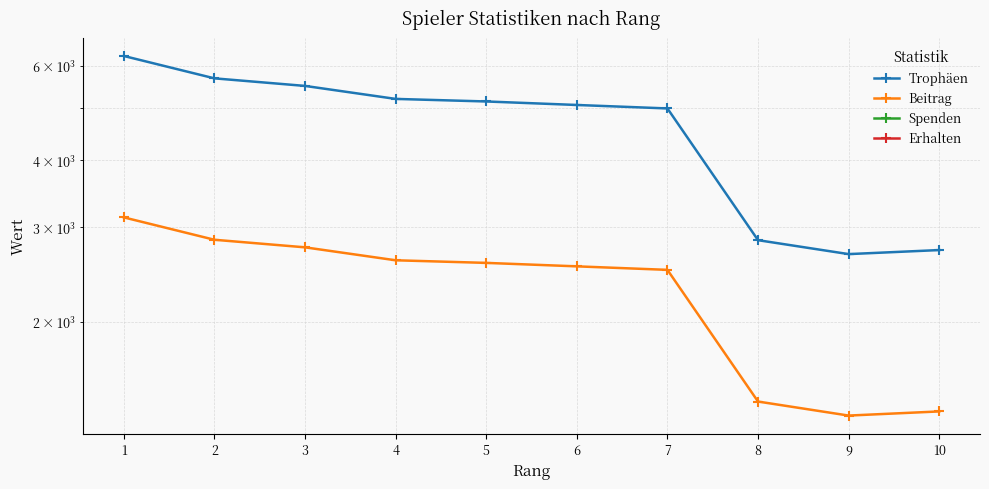

What is the average value of the Beitrag series?

2307